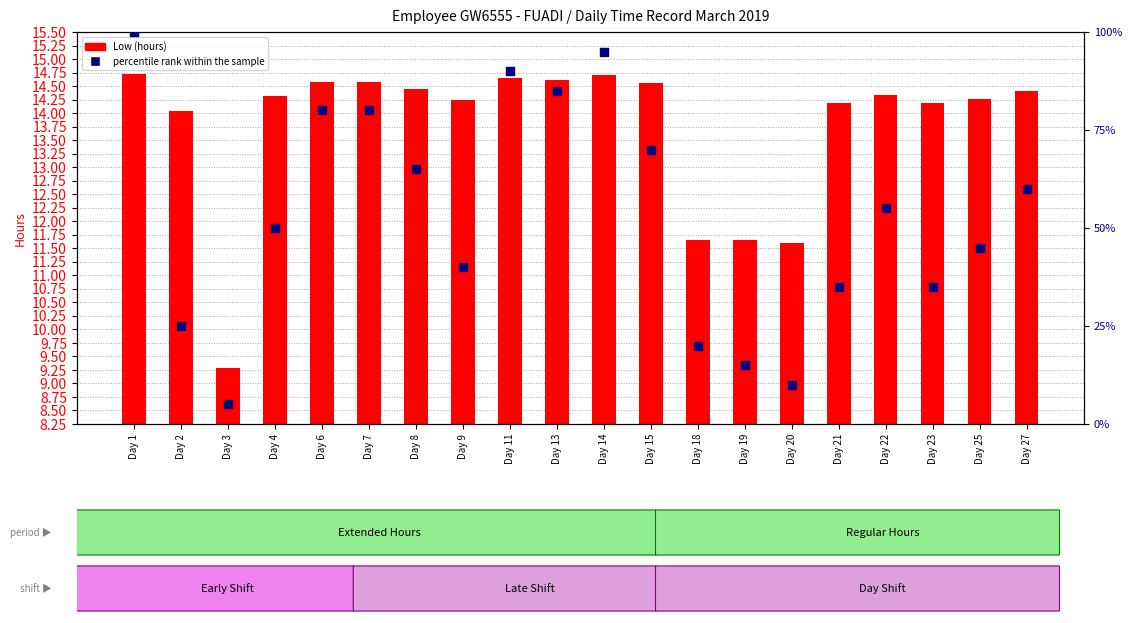

At which category is the sum across all series the highest?

Day 1